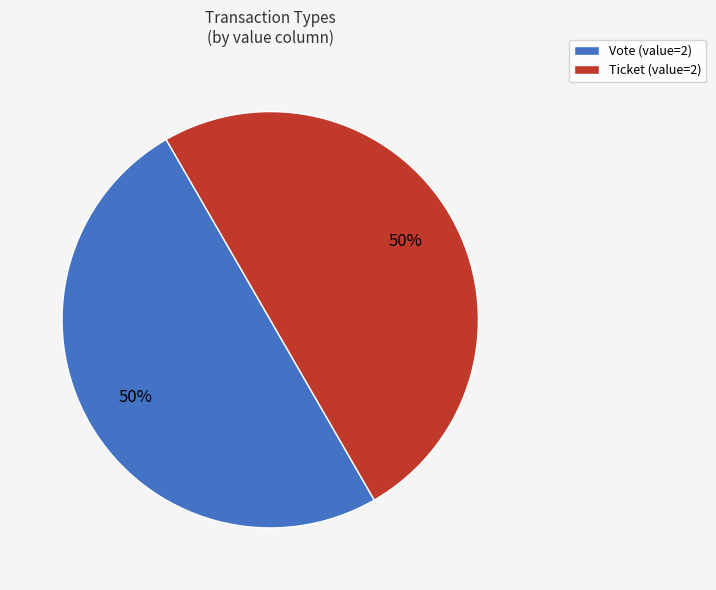

The Vote slice represents 87% of the pie. True or false?

False